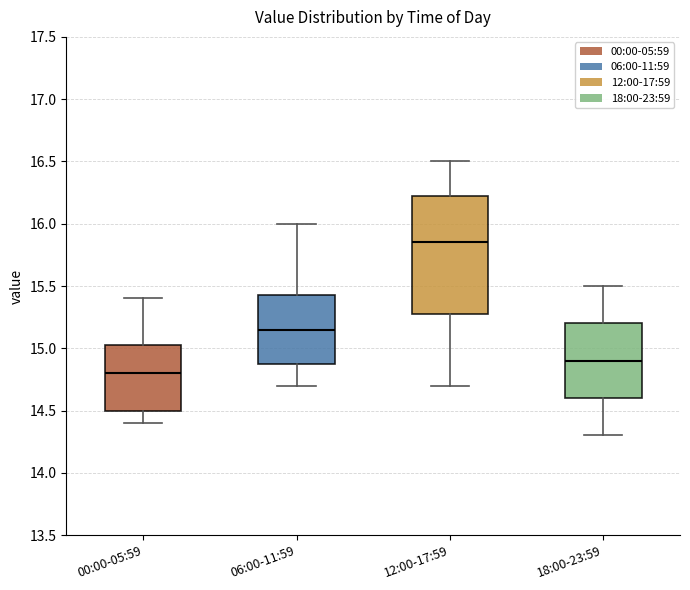

Where does the median line of the box for 18:00-23:59 sit on the y-axis? The values are not printed on the chart, so give them approximately, as read against the axis.

14.90